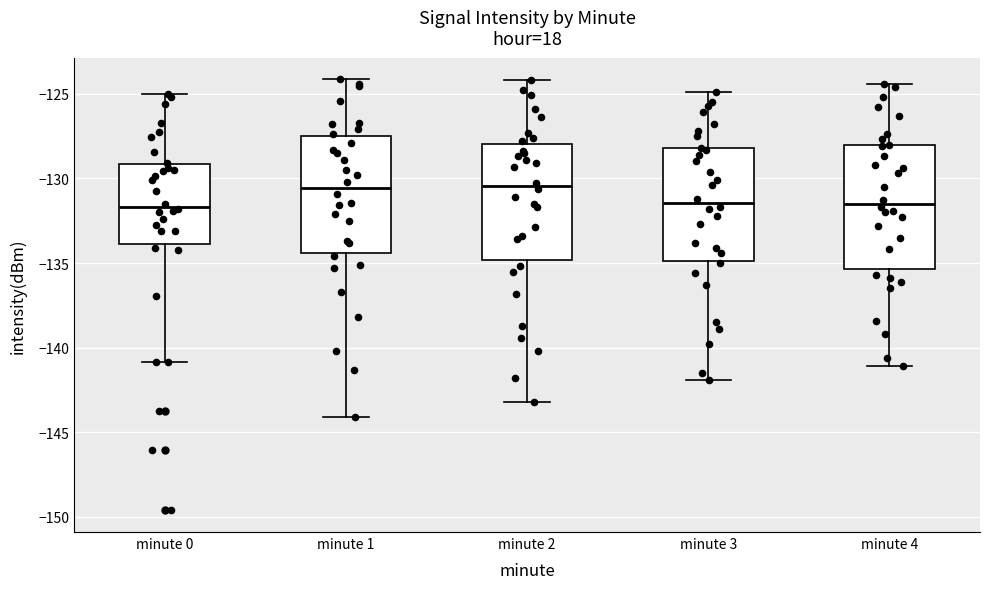

Where is the upper edge of the box for minute 1 on the y-axis? The values are not printed on the chart, so give them approximately, as read against the axis.

-127.5